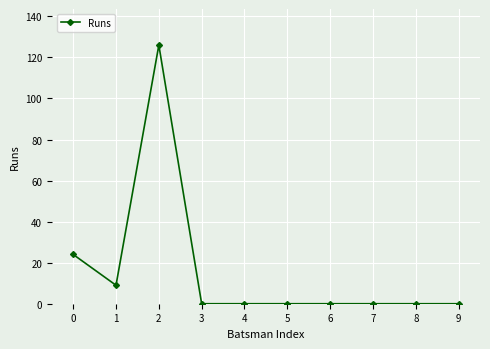

Where is the first local maximum?

2